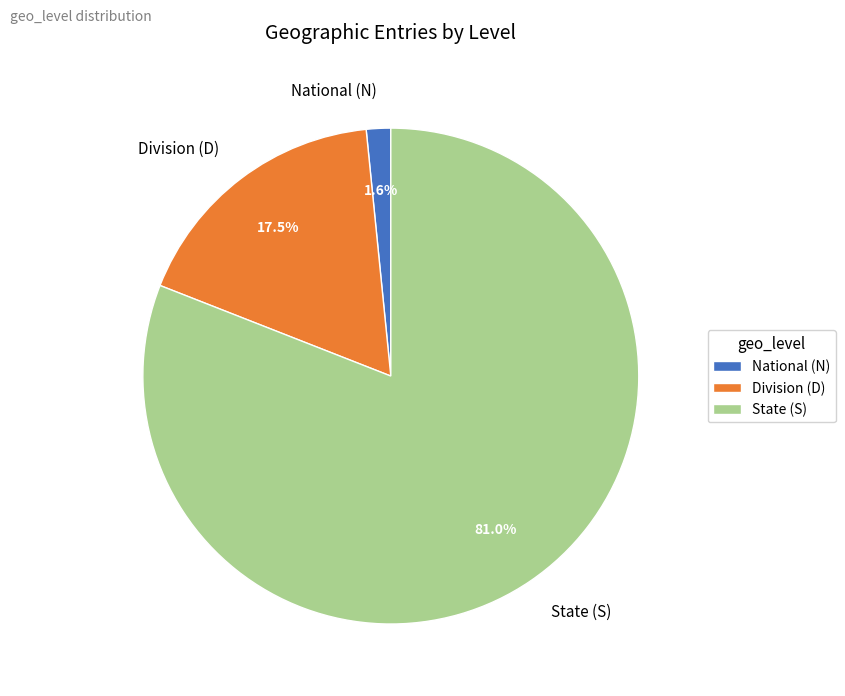

To the nearest percent, what is the average slice percentage?

33%